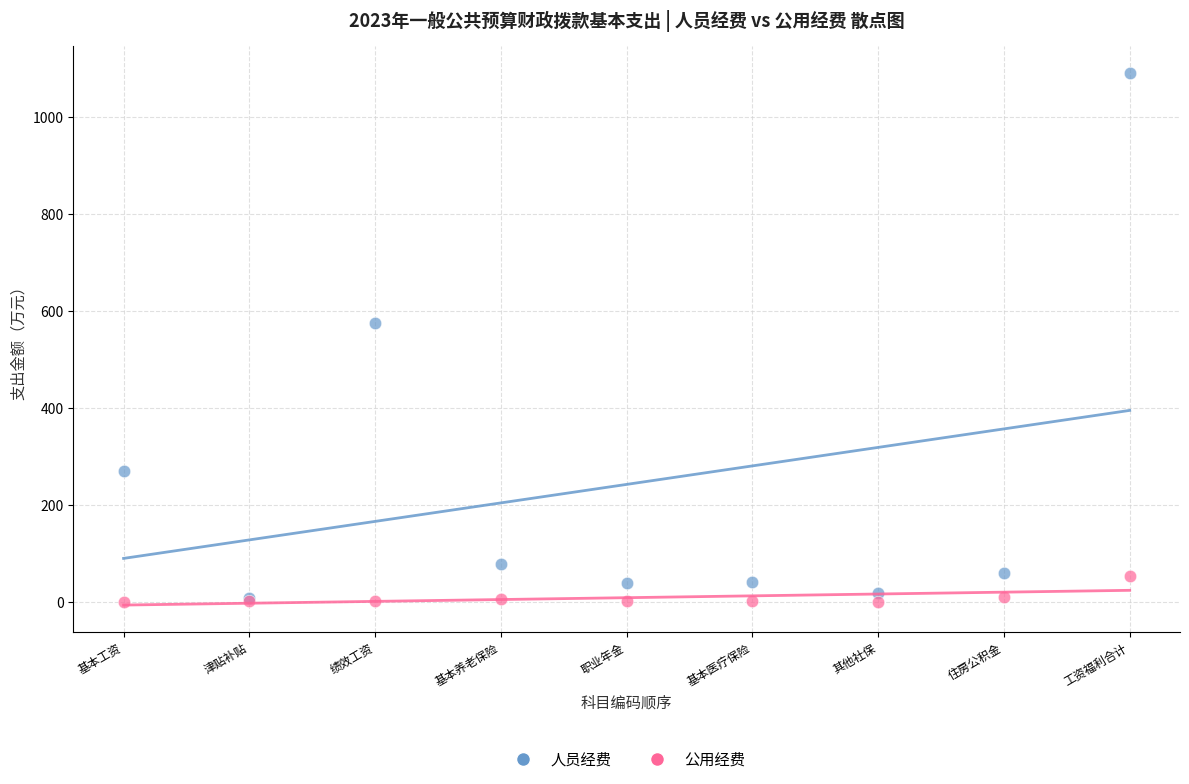

In the 人员经费 series, what Y value is closest to 550?

574.9